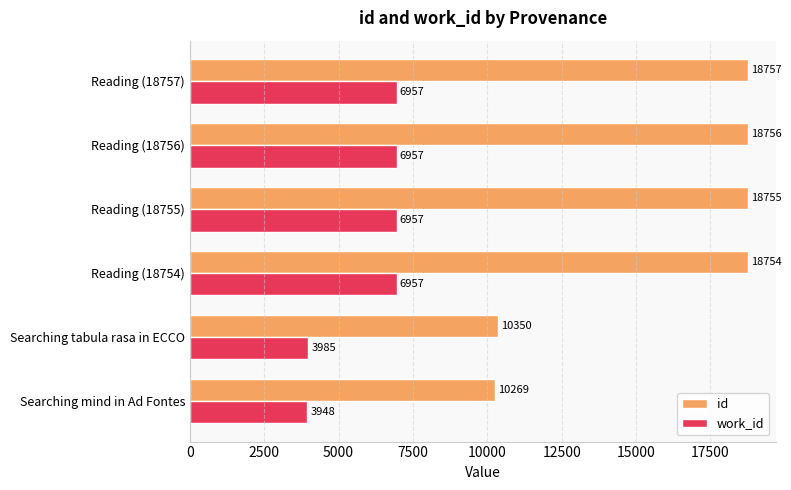

True or false: id has a value of 18755 at Reading (18755).

True